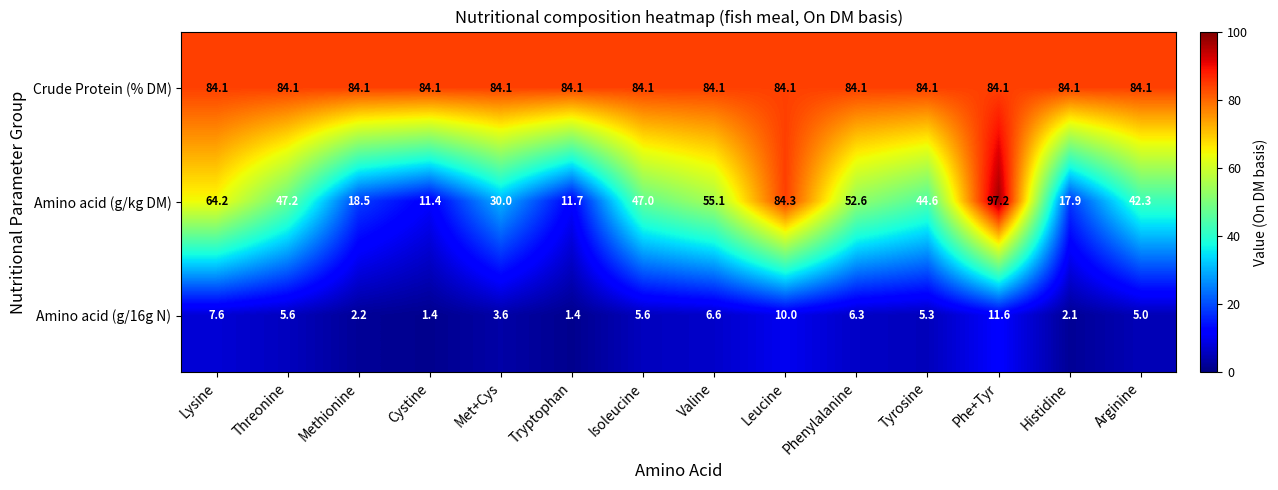

What is the total value across all series at Lysine?

155.9